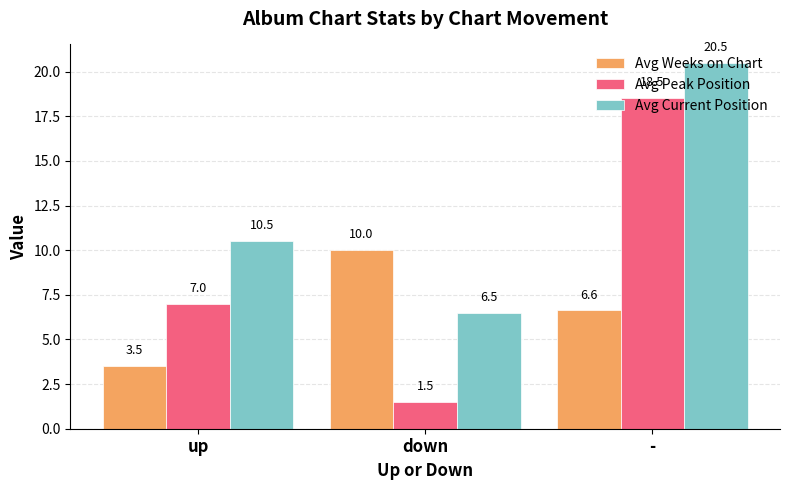

At how many categories does at least one series exceed 4?

3